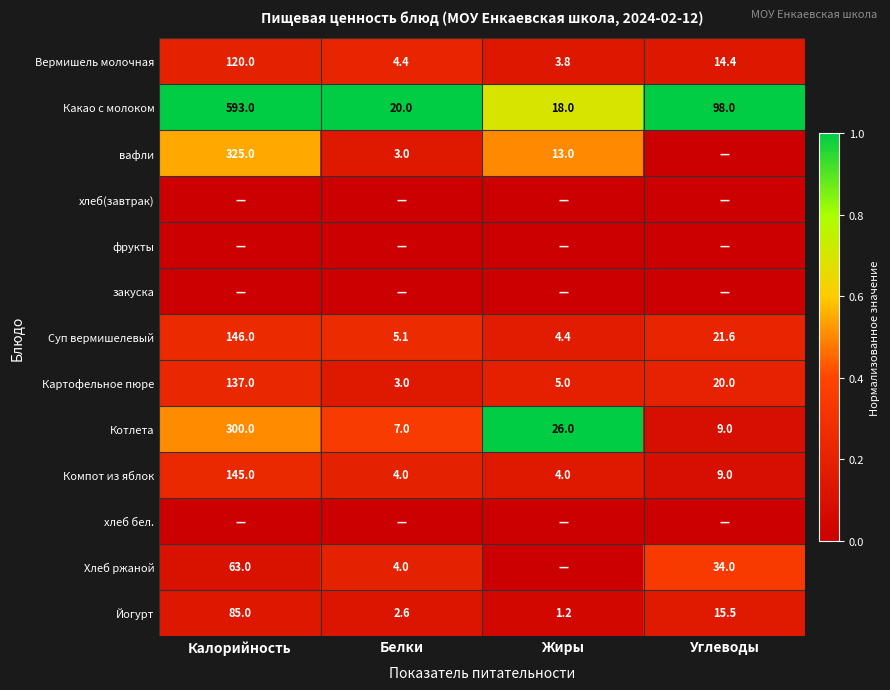

At which label is Котлета closest to 153?

Жиры